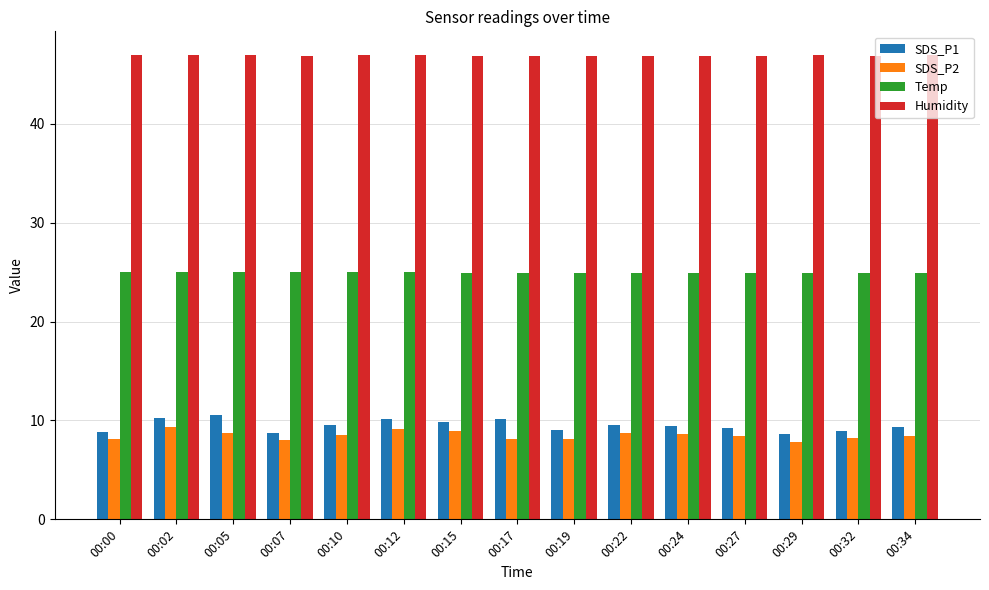

List the series in order of their peak value, highest first.

Humidity, Temp, SDS_P1, SDS_P2